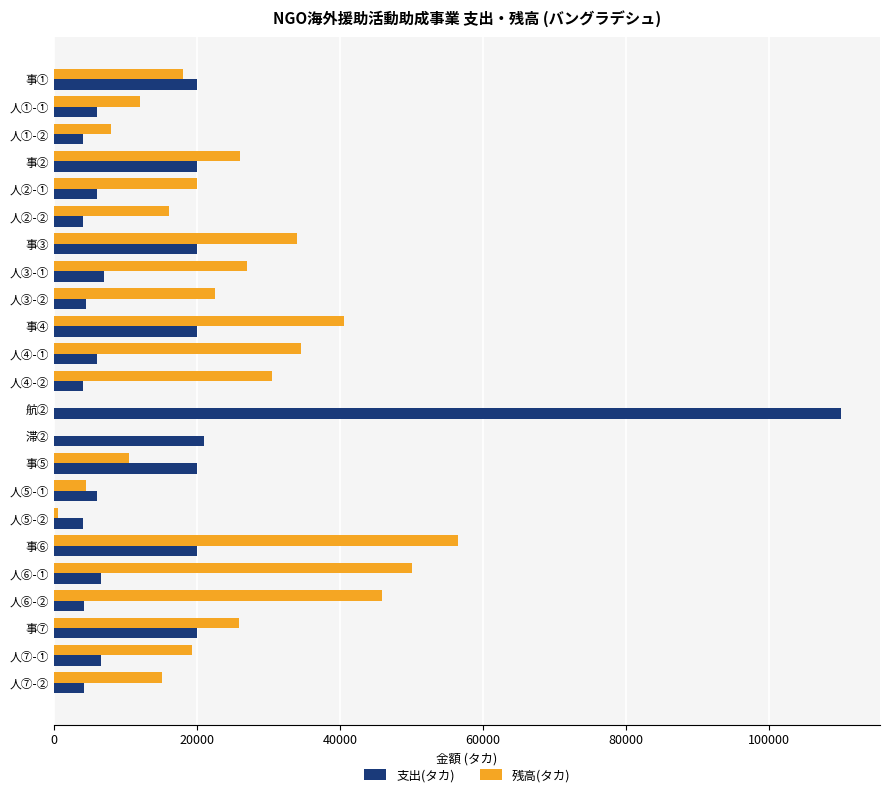

The value of 支出(タカ) at 人①-① is 9939. True or false?

False